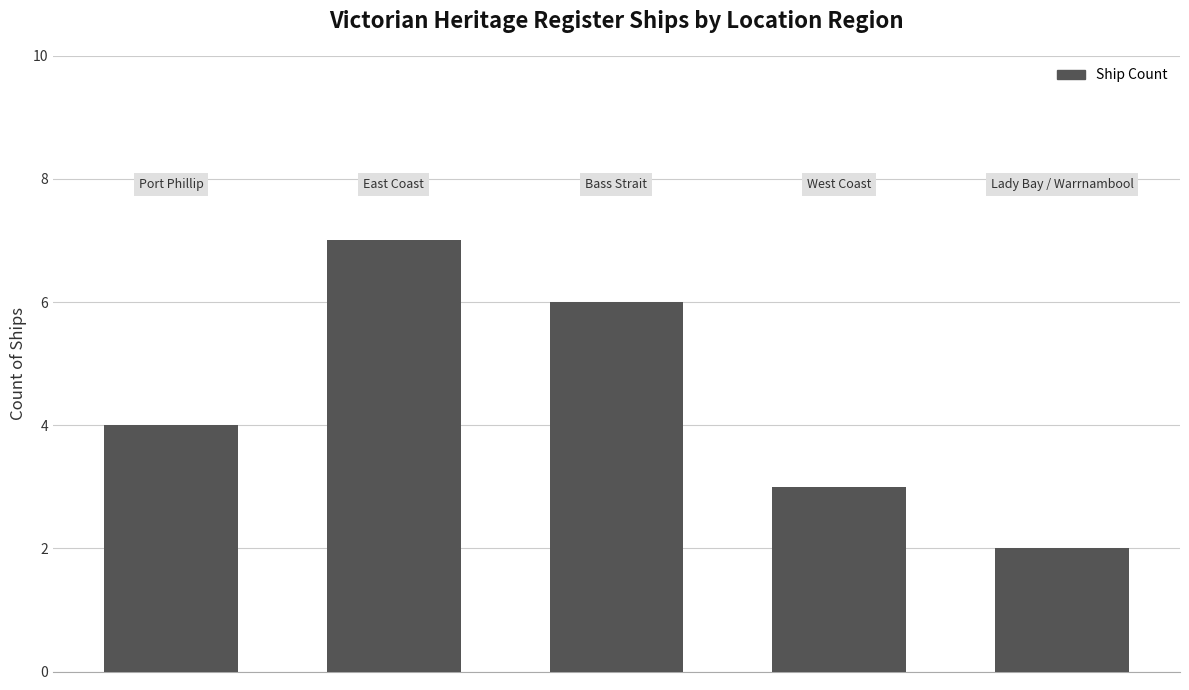

What is the sum of all values?

22